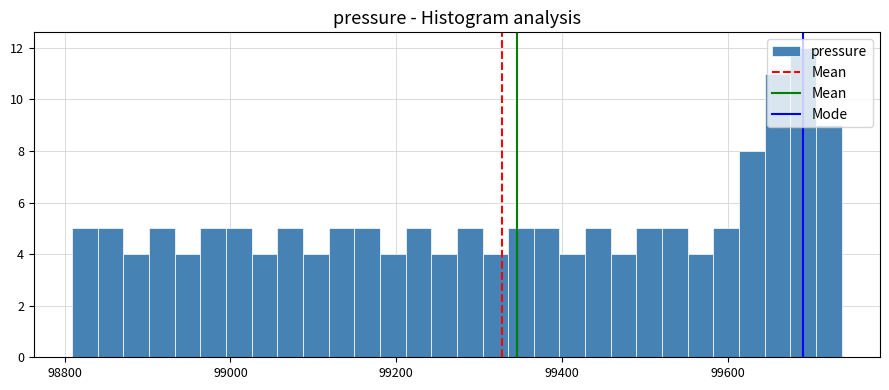

Around what value on the x-axis is the tallest bar? Give the approximate position of its centre, as read against the axis.

99700